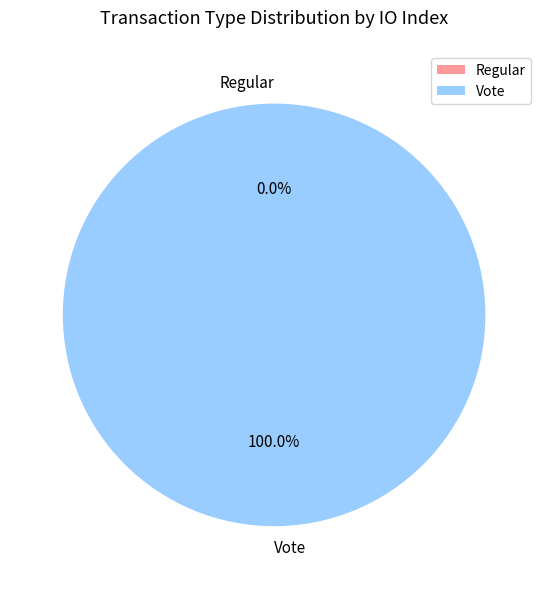

To the nearest percent, what is the combined percentage of Vote and Regular?

100%